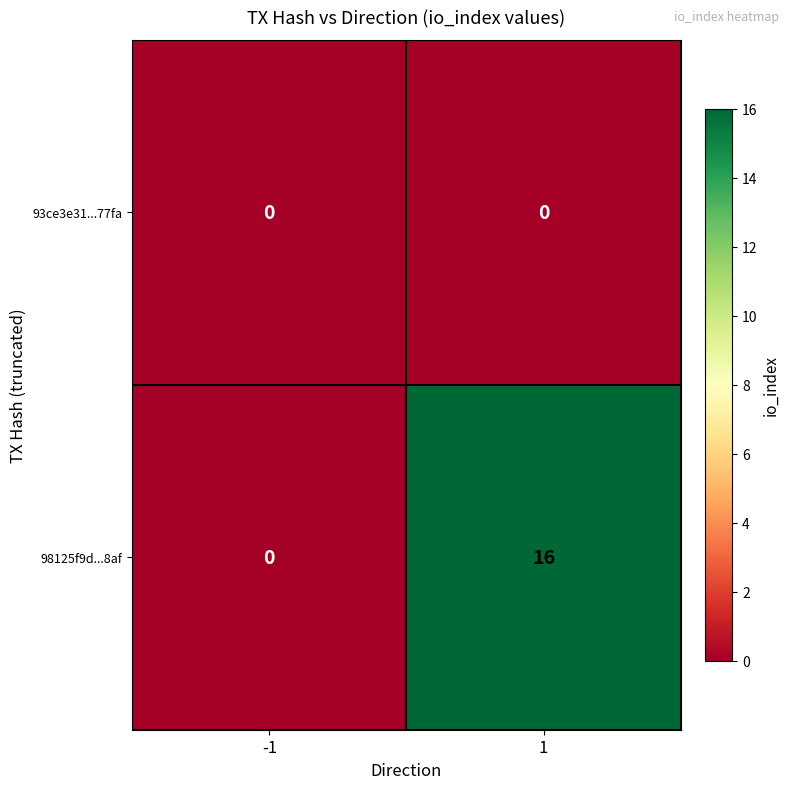

What is the difference between the highest and lowest values at 1?

16